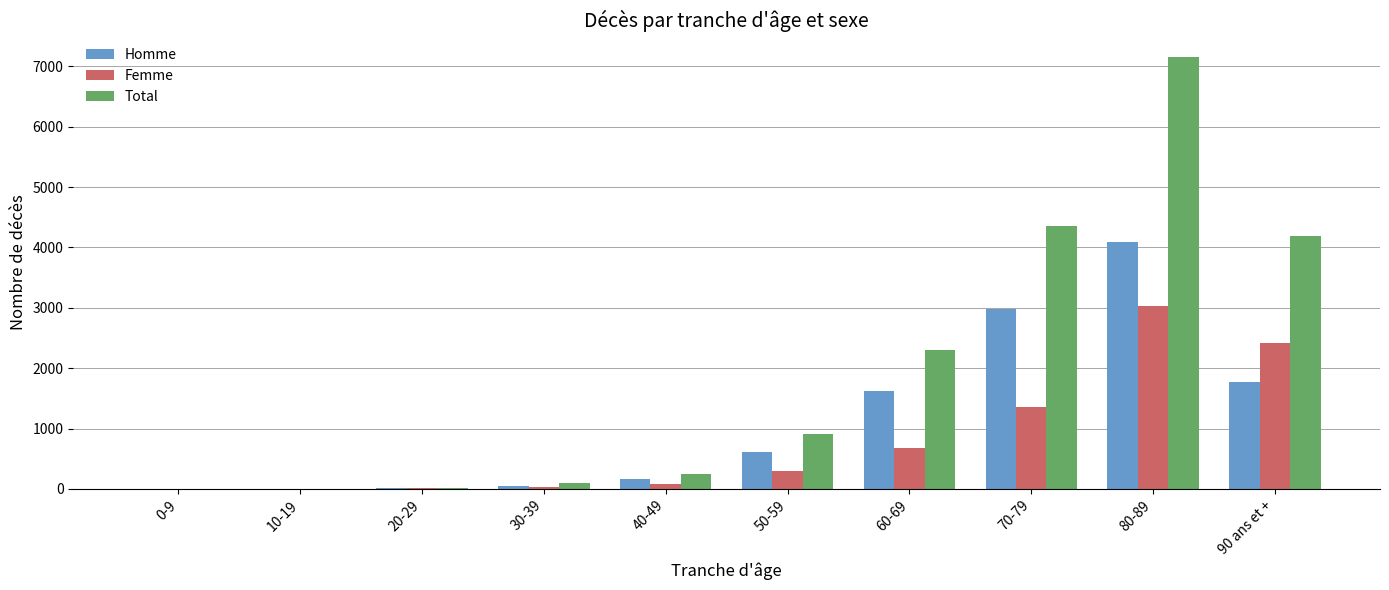

At which category does the chart reach its peak across all series?

80-89